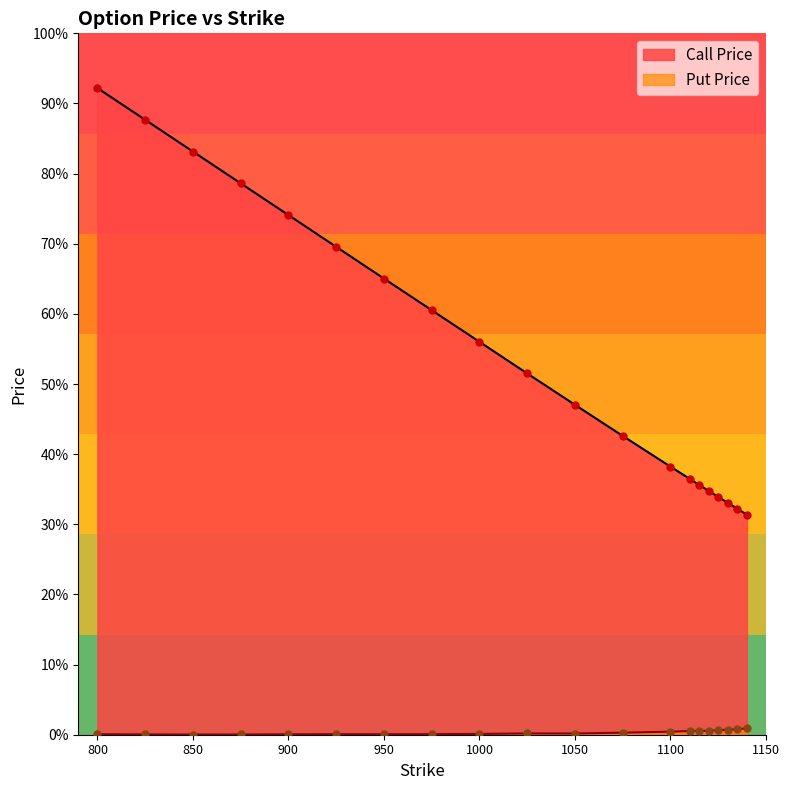

Which series contains the highest Y value?

Call Price